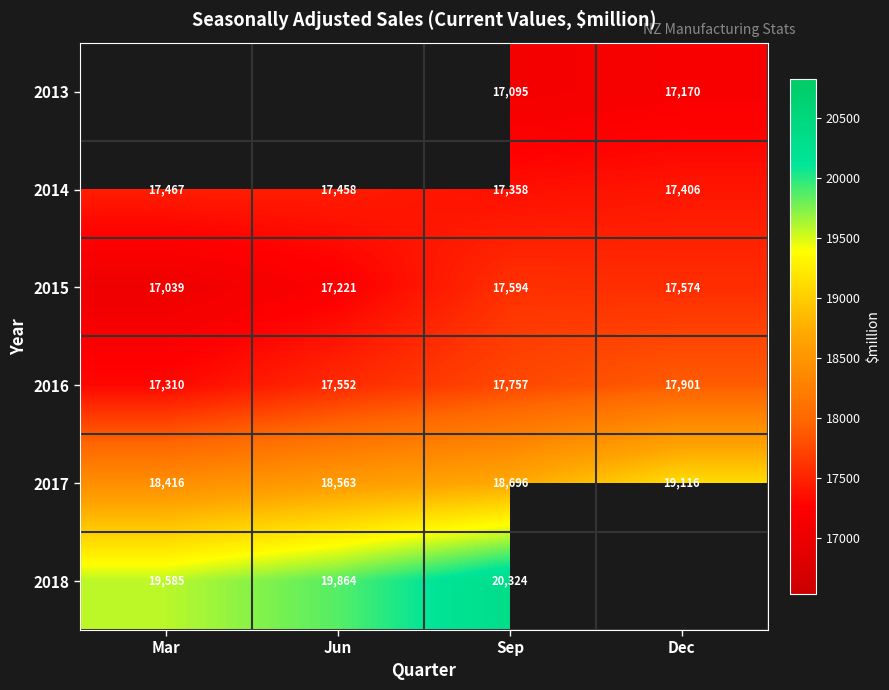

What is the lowest value of the 2014 series?

17358